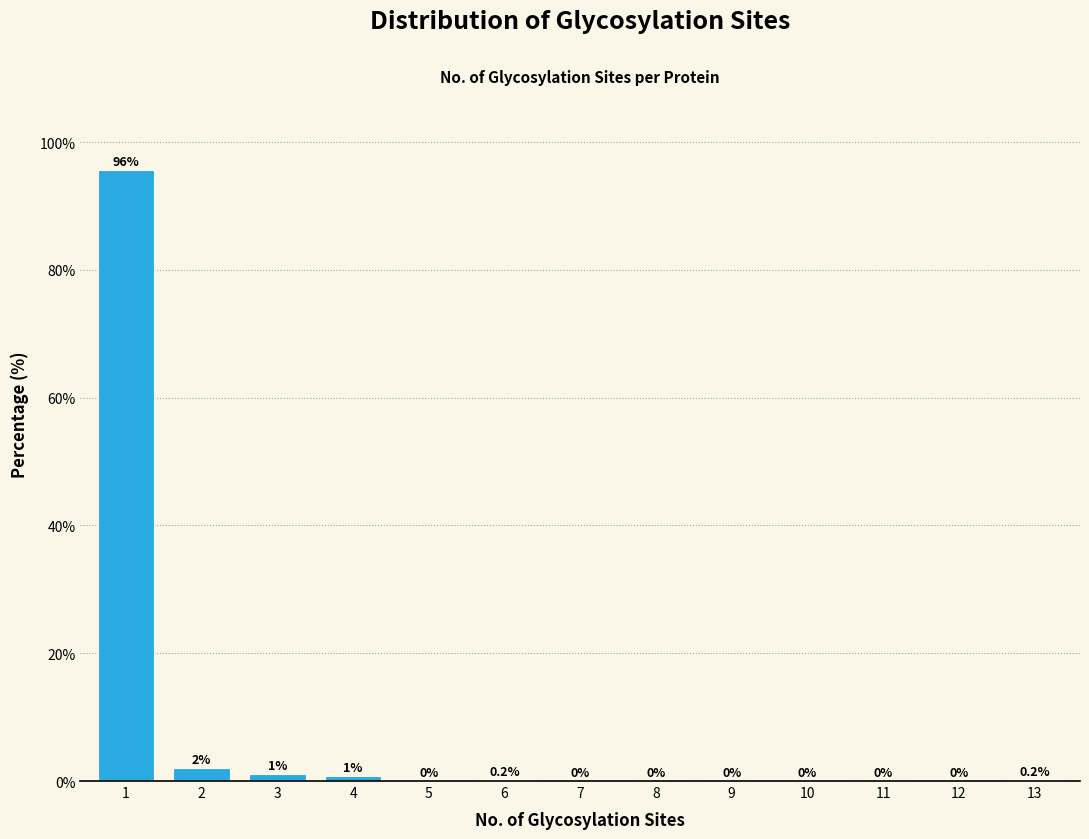

Is it true that the value at 10 is -35.7?

False